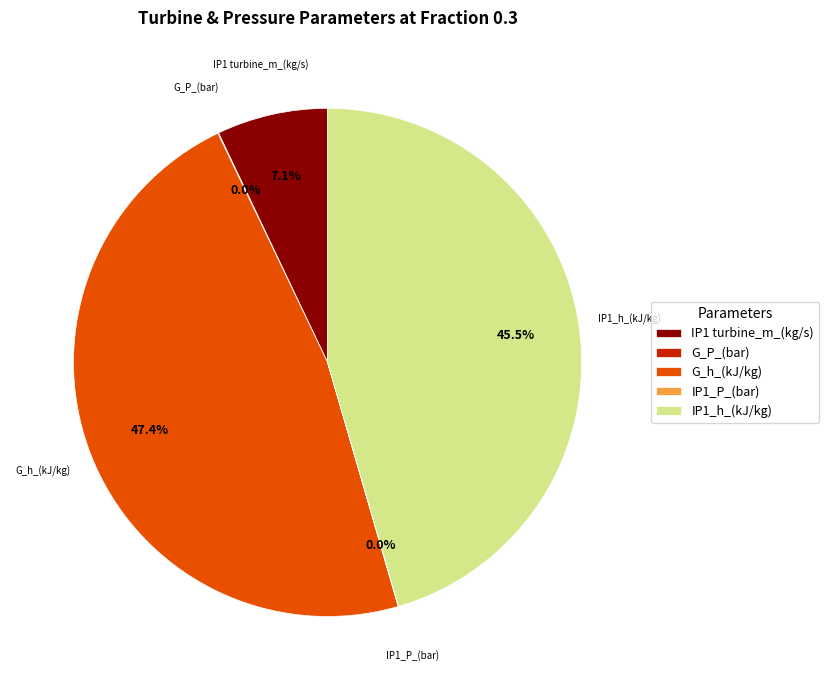

Which category has the biggest portion of the pie?

G_h_(kJ/kg)